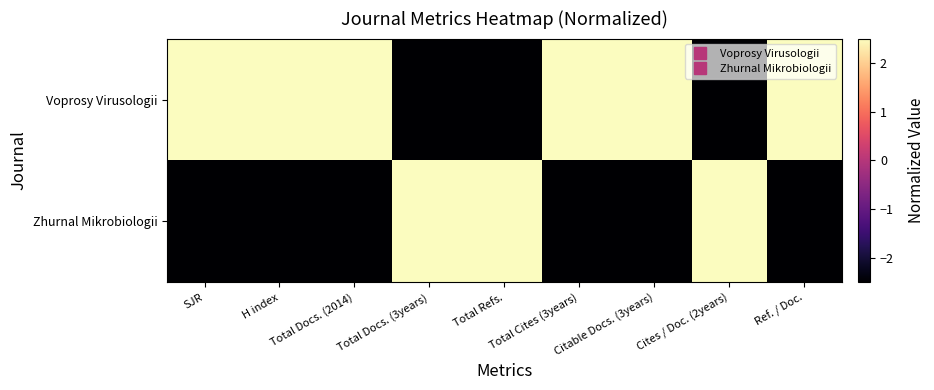

Which series has the largest total across all categories?

Voprosy Virusologii